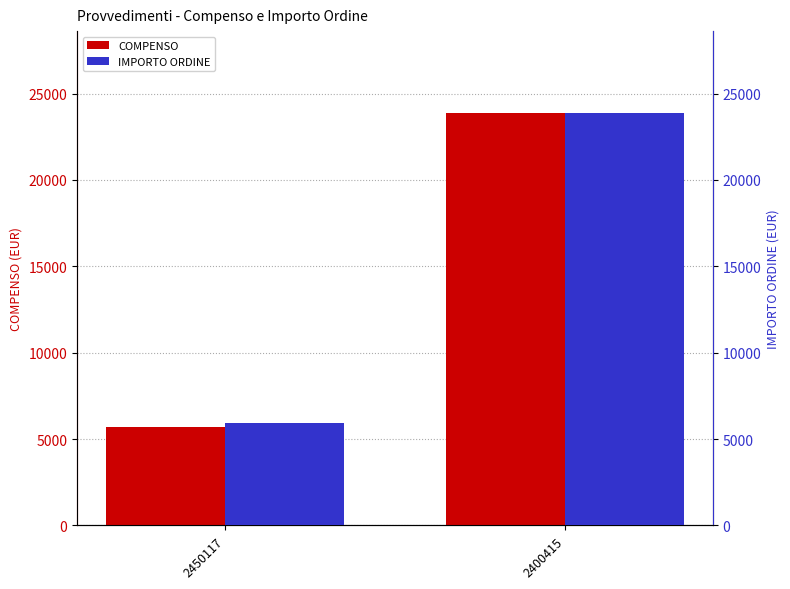

At which label does COMPENSO first exceed 23850?

2400415